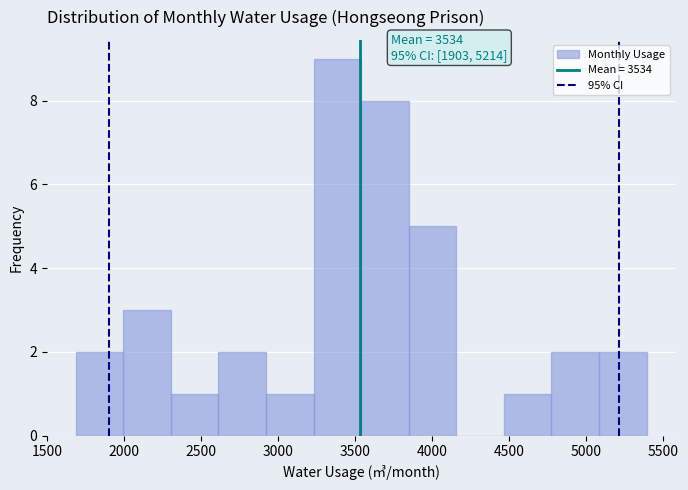

Which range on the x-axis has the tallest bar?

3250 to 3550